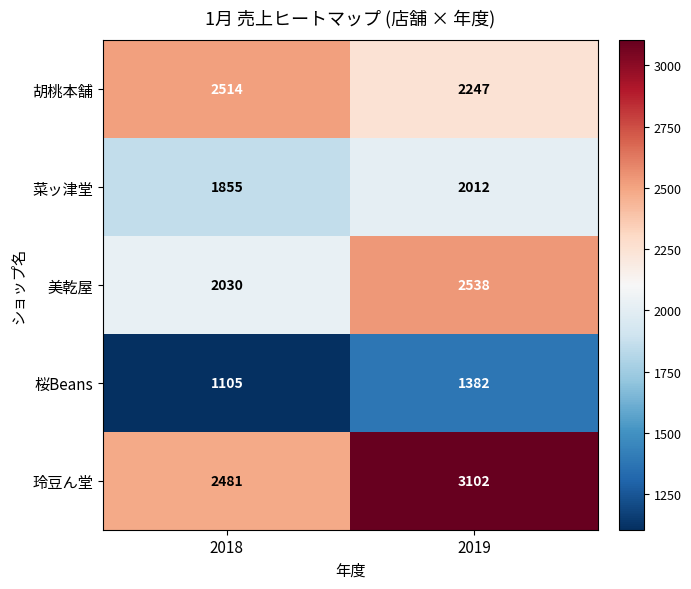

What is the total value across all series at 2018?

9985